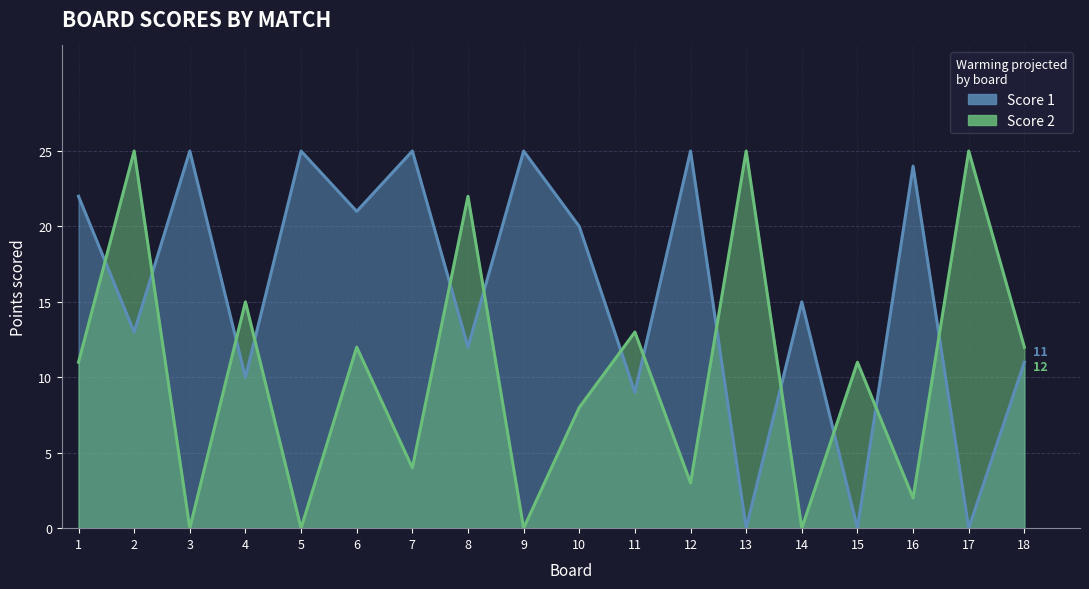

Where is the first local maximum for Score 1?

3